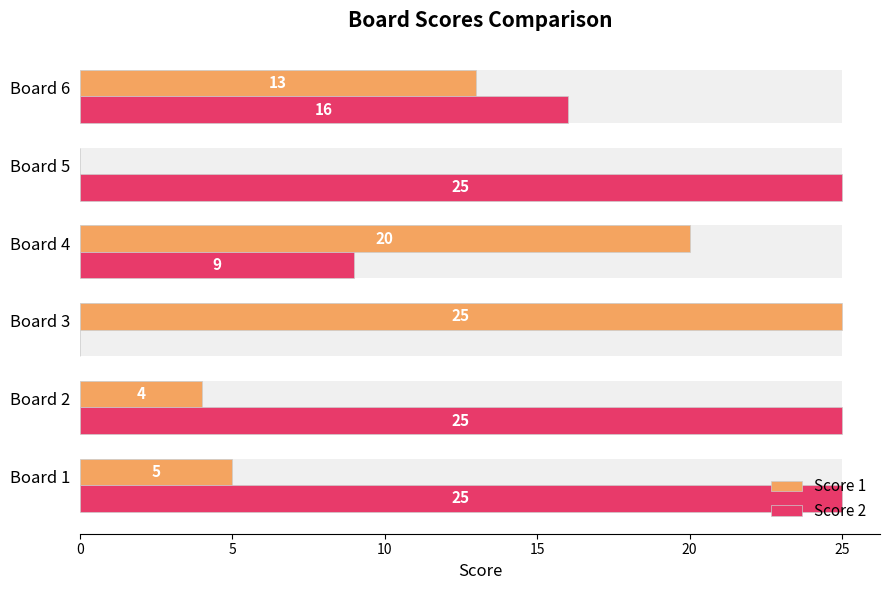

Rank the series by their maximum value, from highest to lowest.

Score 1, Score 2